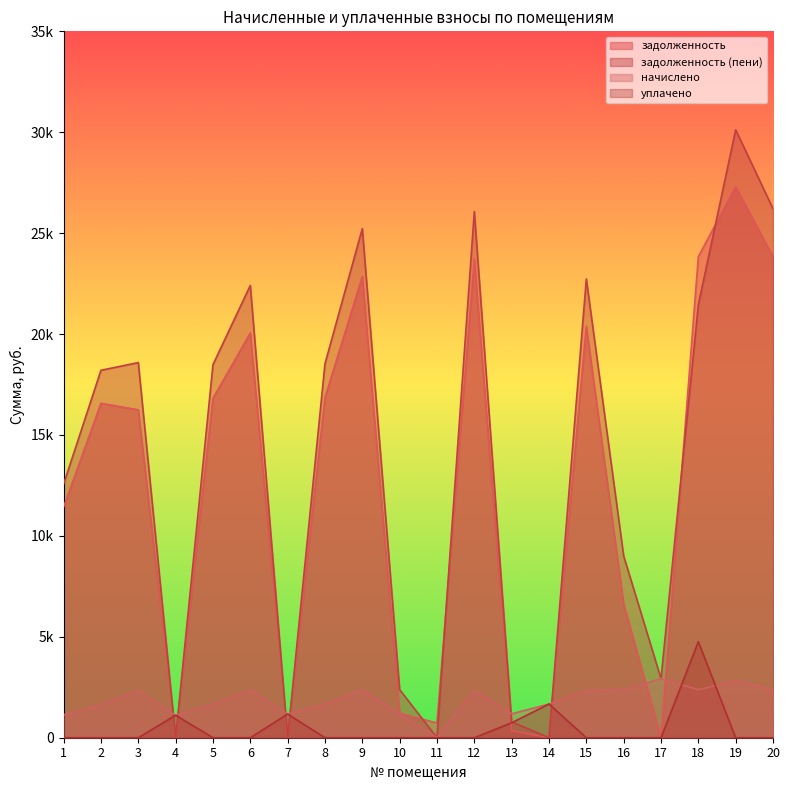

At how many categories does at least one series exceed 24137?

4